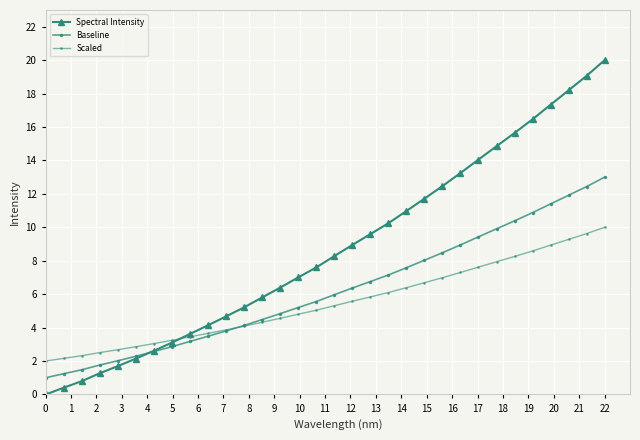

What is the sum of all Scaled values?

175.0